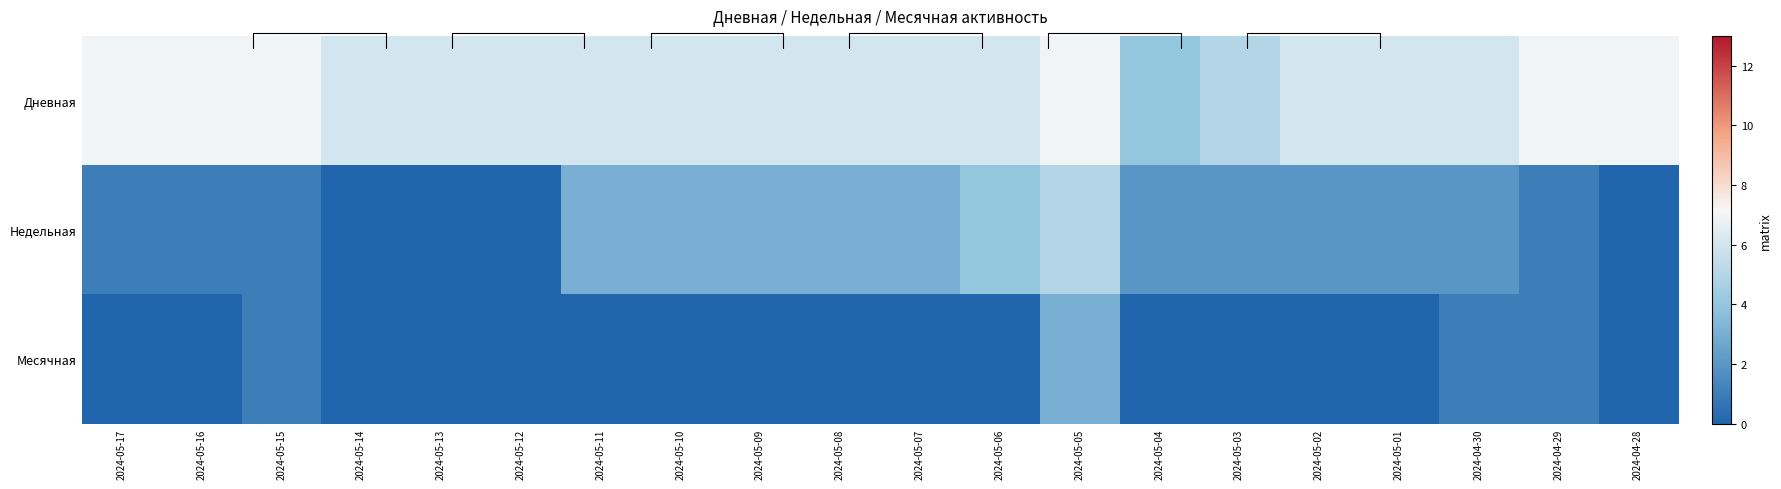

What is the maximum value shown in the chart?

7